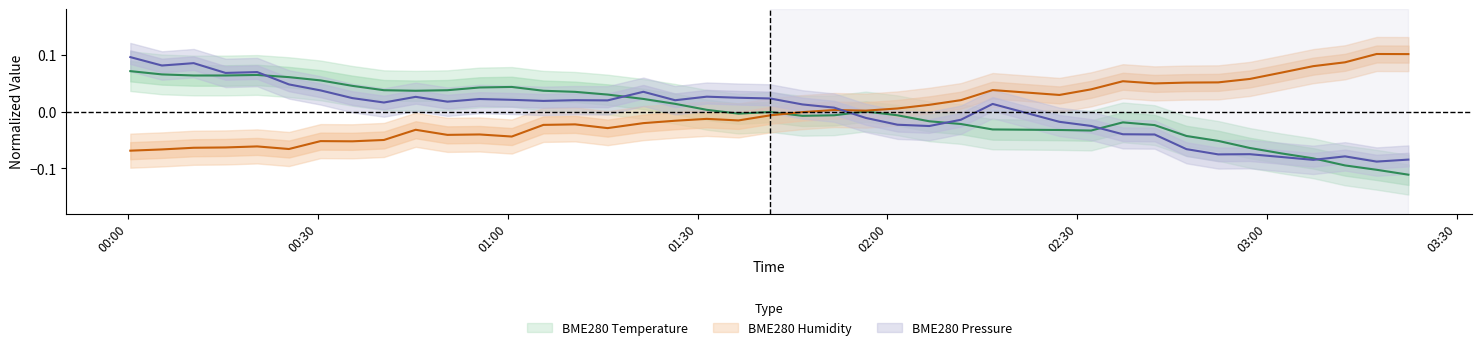

Which series has the widest spread of values?

BME280_pressure_norm